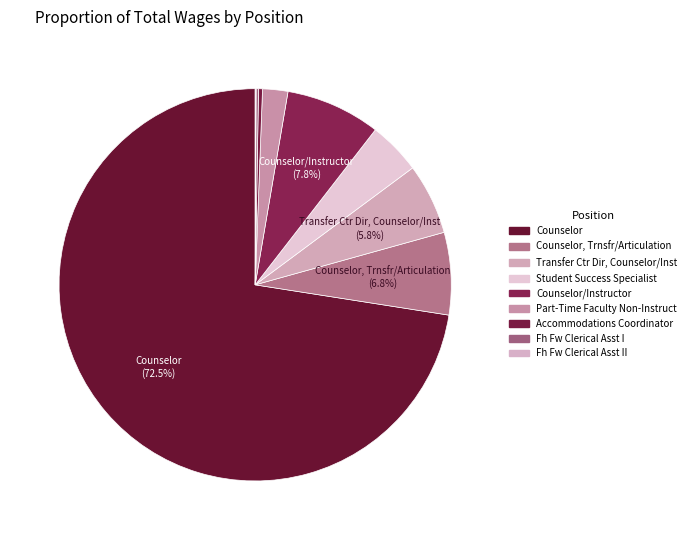

How many slices are in this pie chart?

9